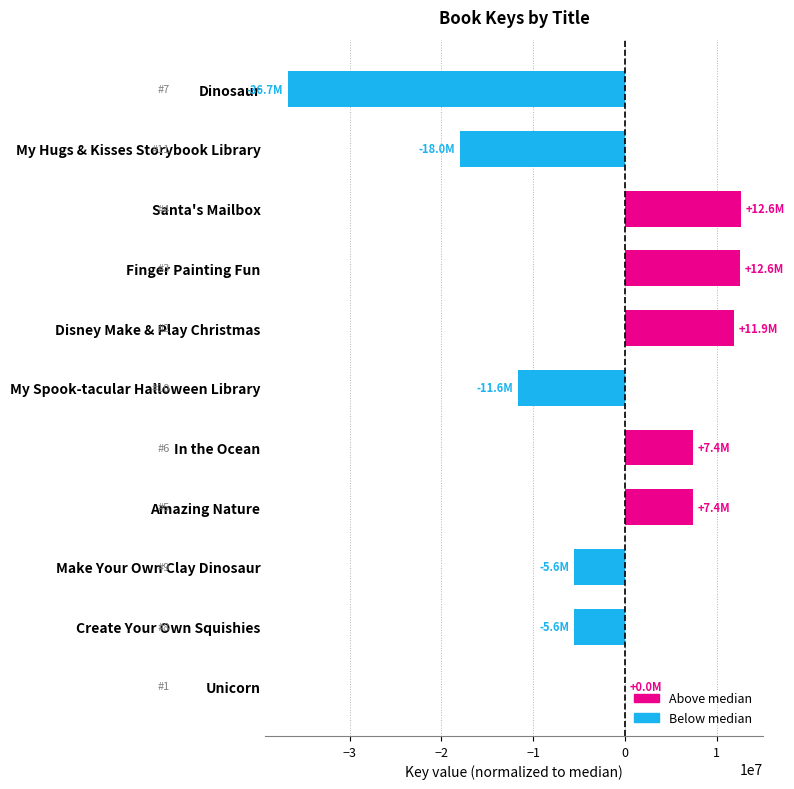

What is the sum of all values?

-25527943